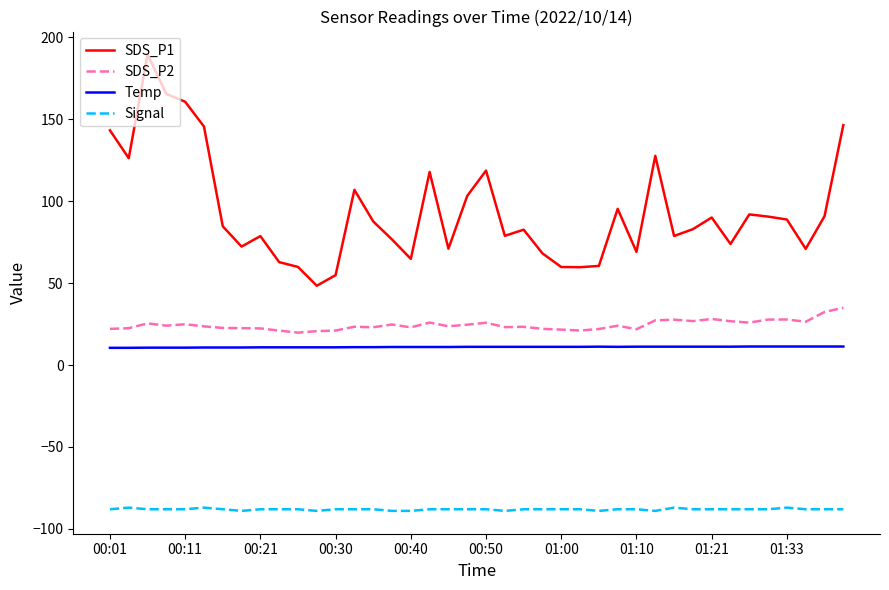

True or false: Signal and SDS_P2 cross at least once.

False